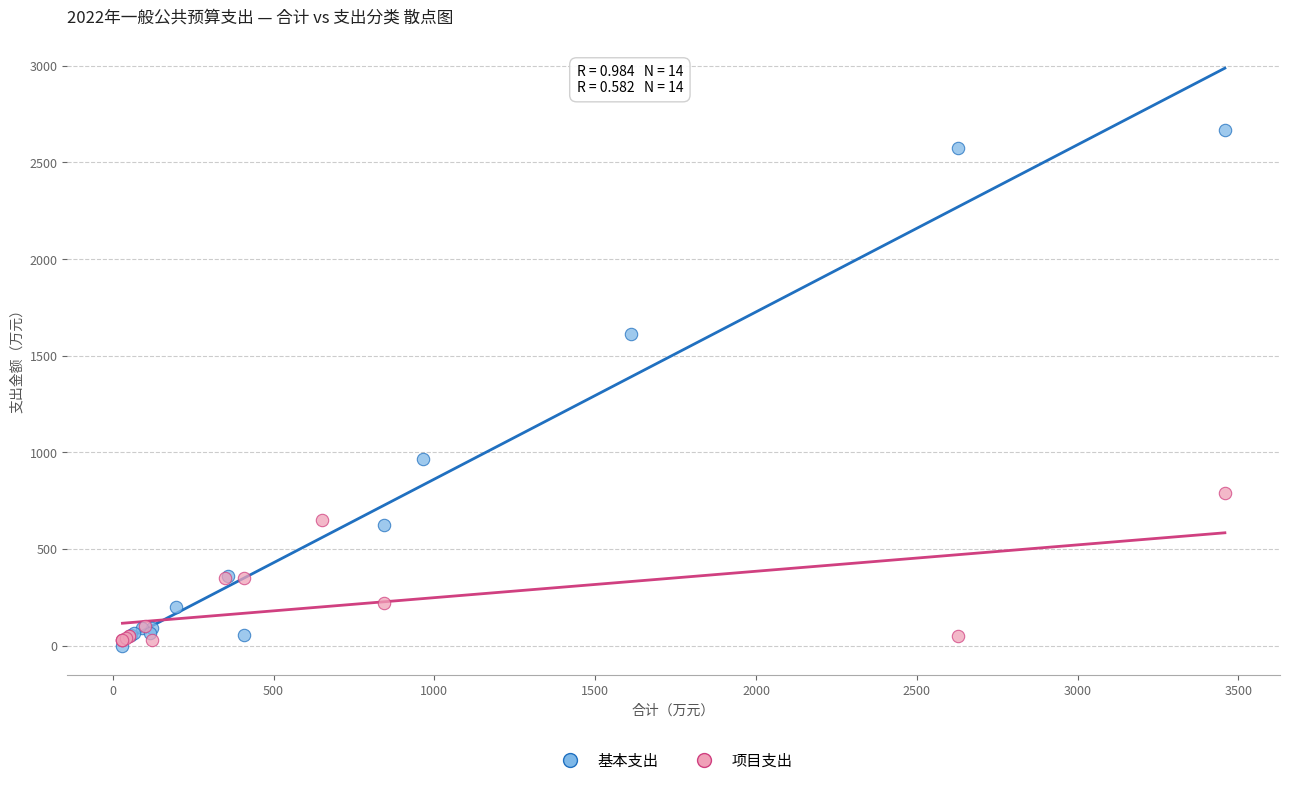

Which series contains the highest Y value?

基本支出